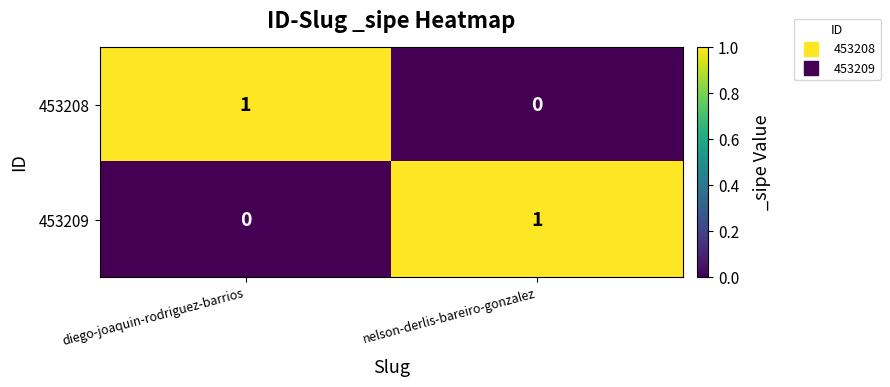

True or false: 453208 has a value of 0 at nelson-derlis-bareiro-gonzalez.

True